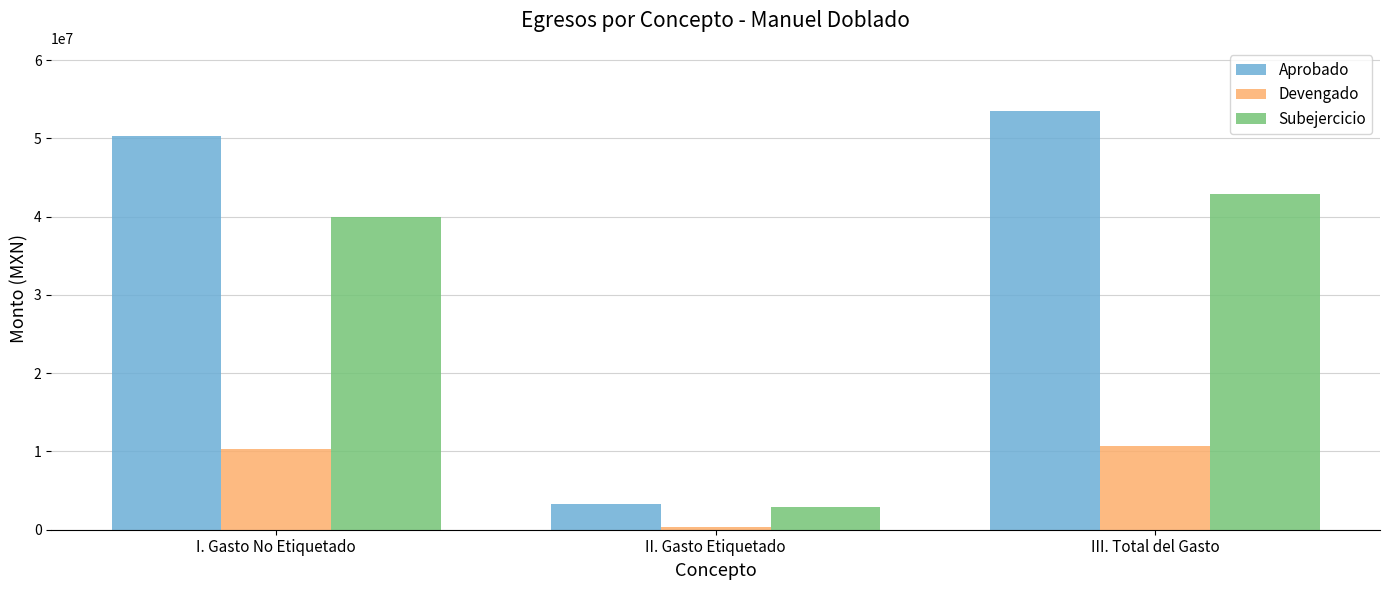

How many data points in Subejercicio are above 39943620?

2